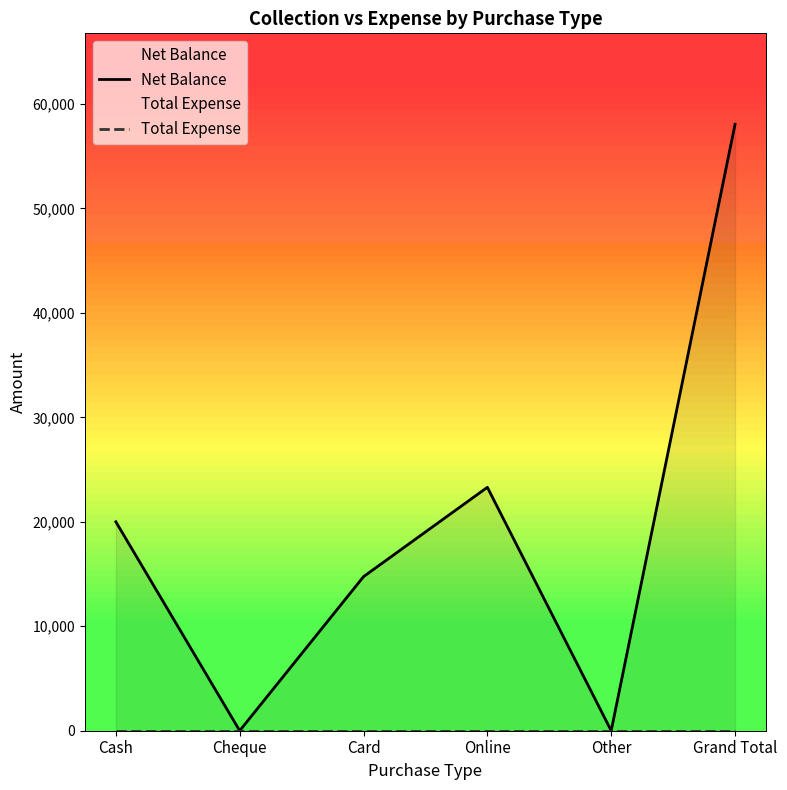

Rank the categories by Total Expense value from highest to lowest.

Cash, Cheque, Card, Online, Other, Grand Total